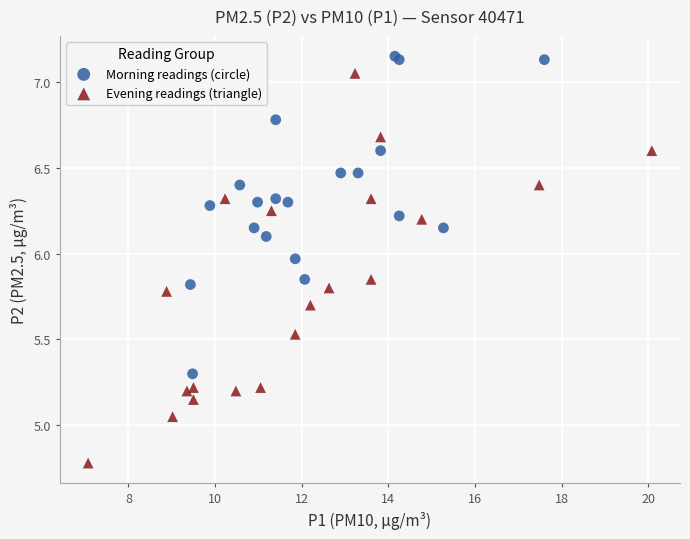

What are all the series names shown in the legend?

Morning readings (circle), Evening readings (triangle)